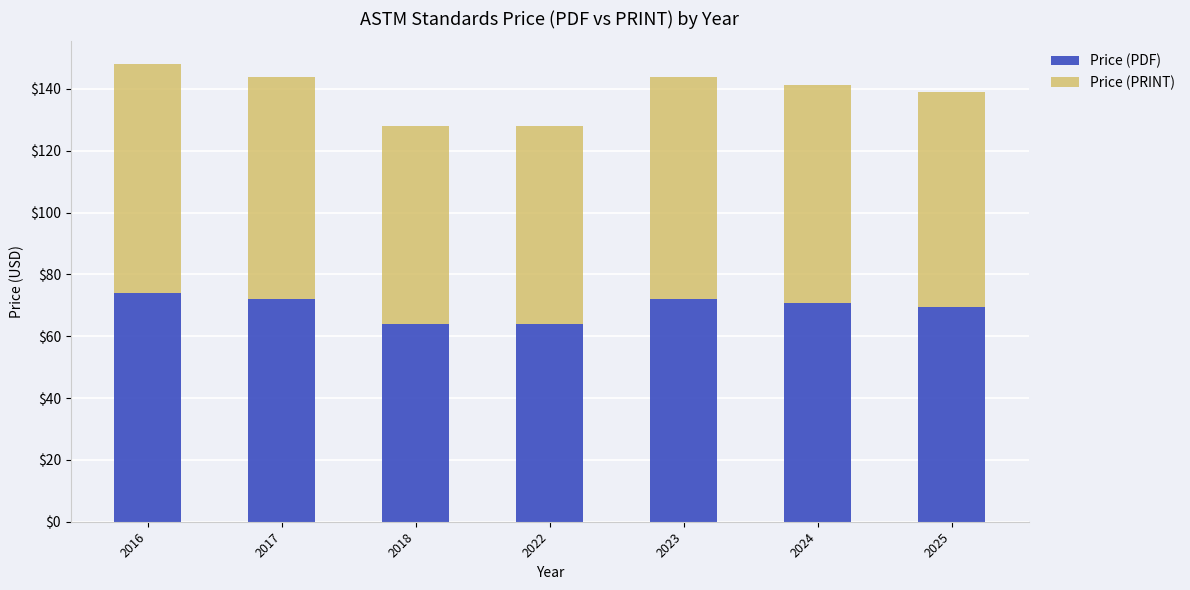

What is the maximum value for Price (PDF)?

74.0